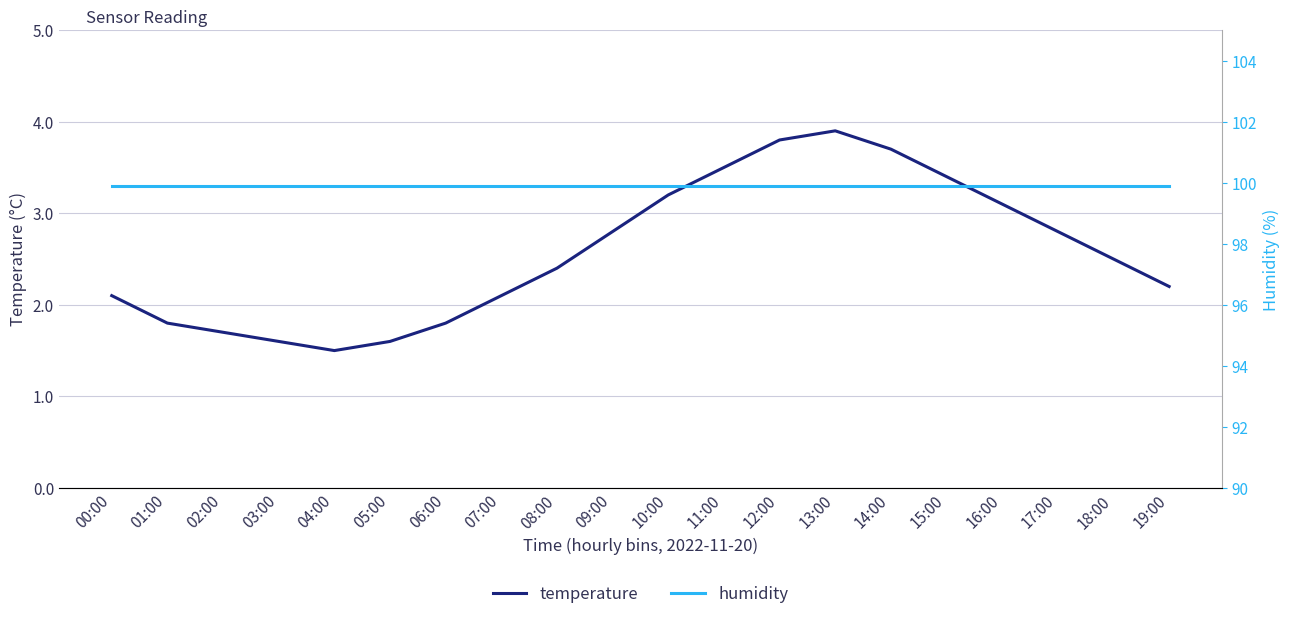

Which series changed the most between 04:00 and 05:00?

temperature